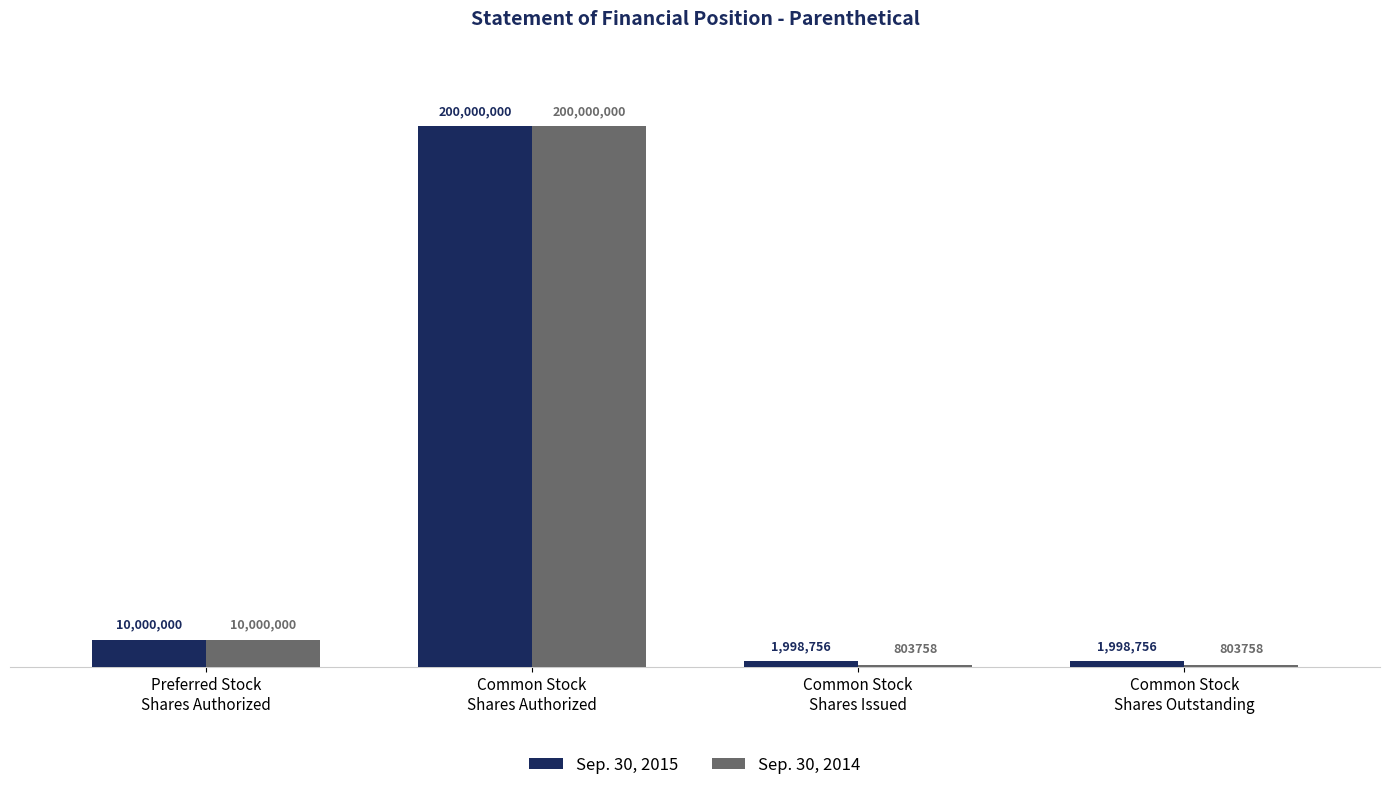

What is the maximum value for Sep. 30, 2015?

200000000